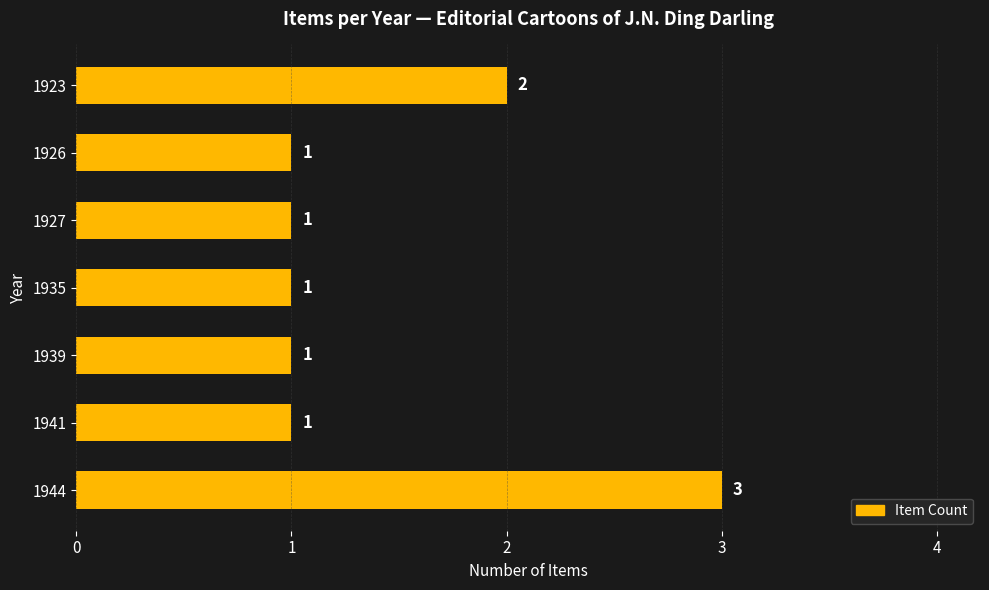

True or false: the data shows 2 at 1923.

True